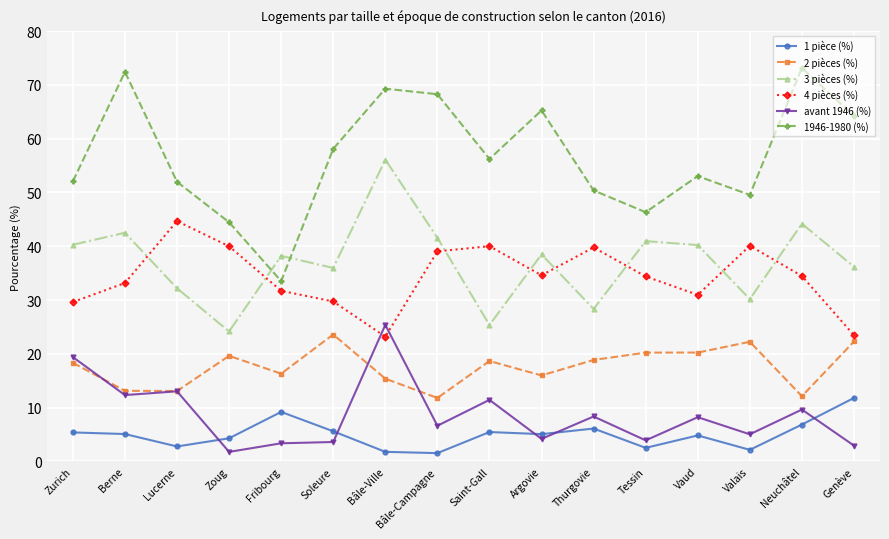

Which series has the largest total across all categories?

1946-1980 (%)